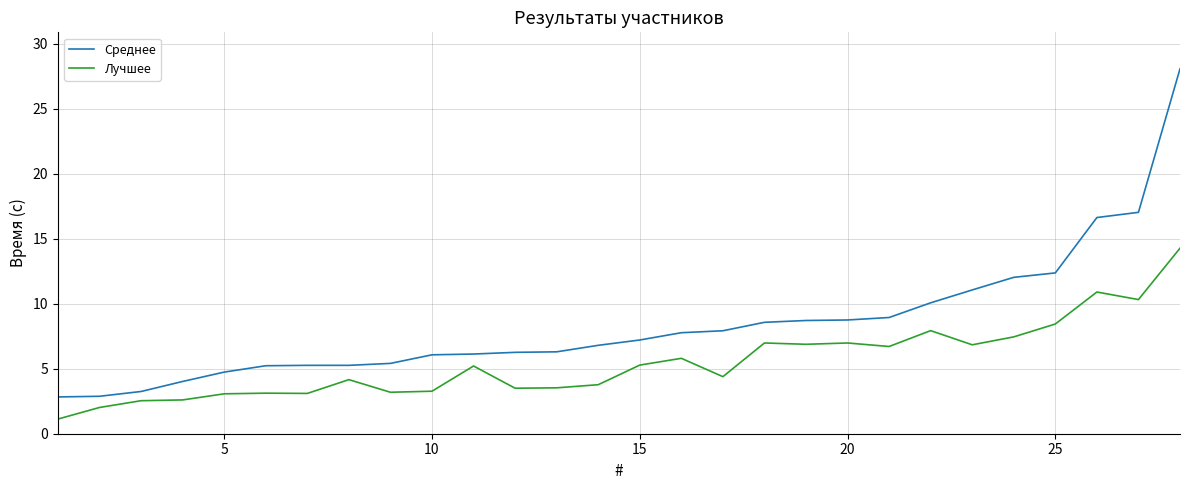

Which series has the largest total across all categories?

Среднее